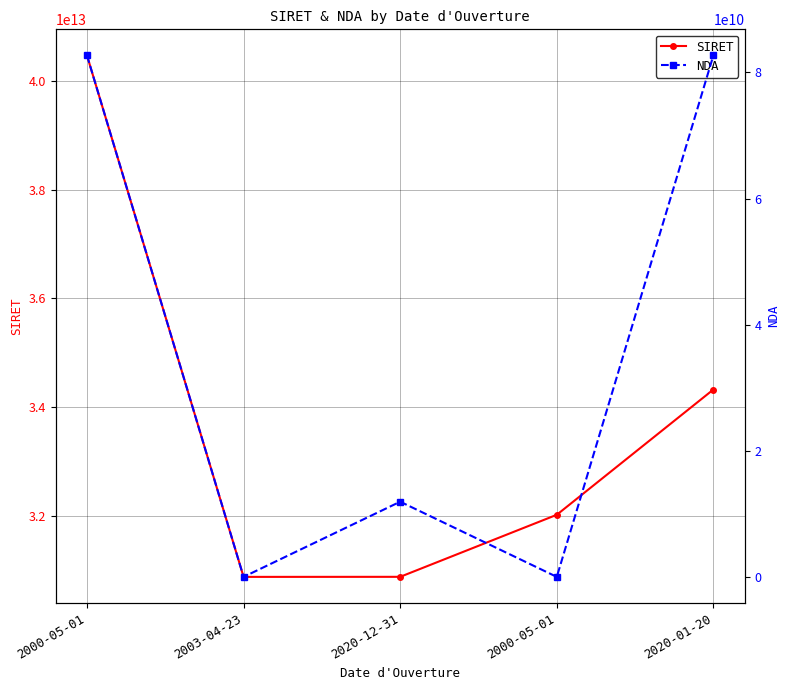

How many lines are shown in the chart?

2